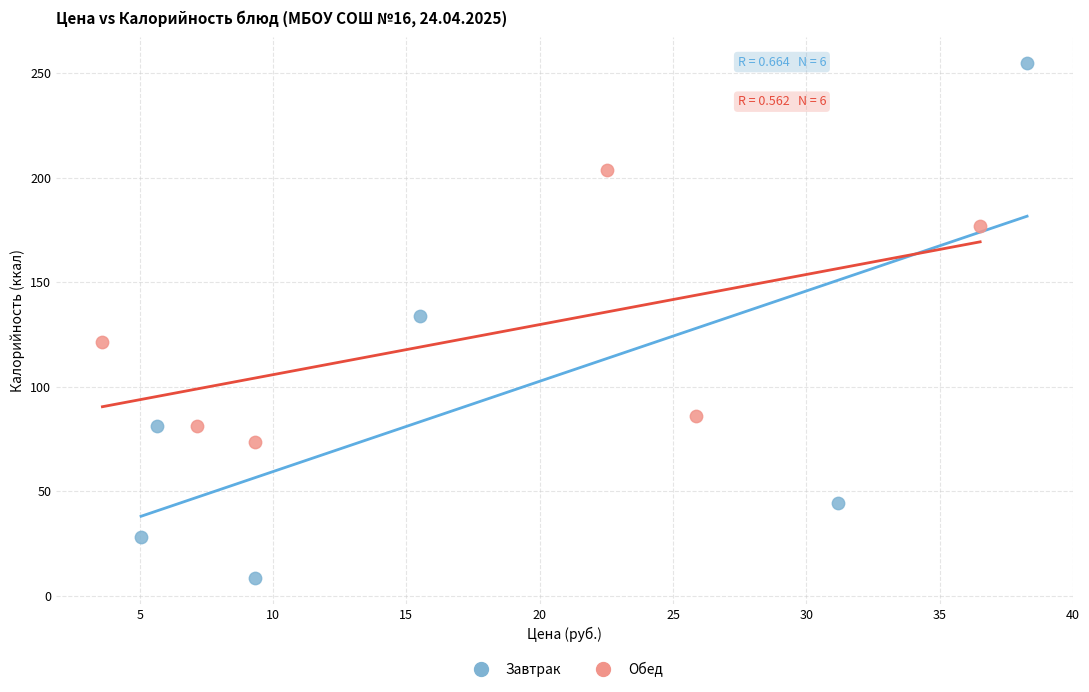

Which series has the widest spread of Y values?

Завтрак